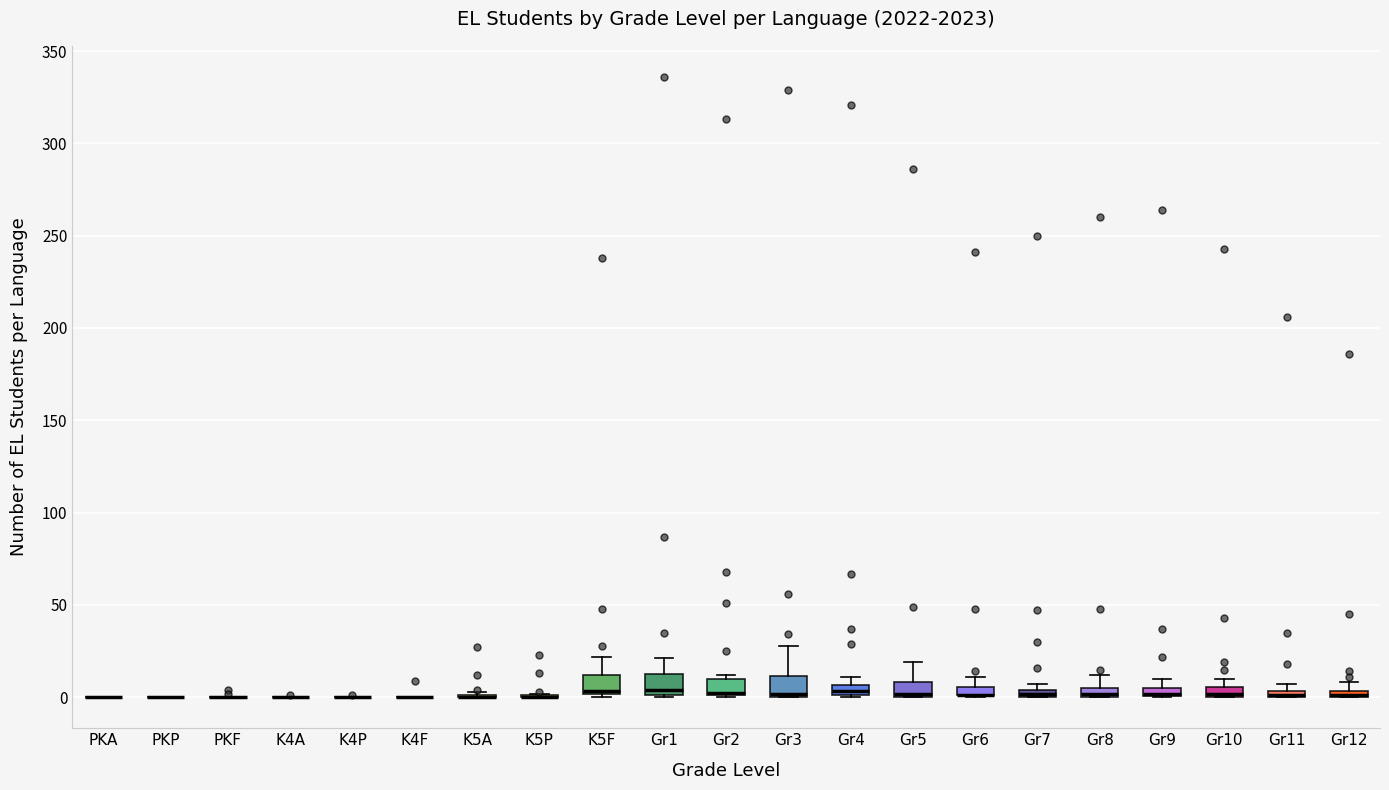

Where is the upper edge of the box for Gr4 on the y-axis? The values are not printed on the chart, so give them approximately, as read against the axis.

5